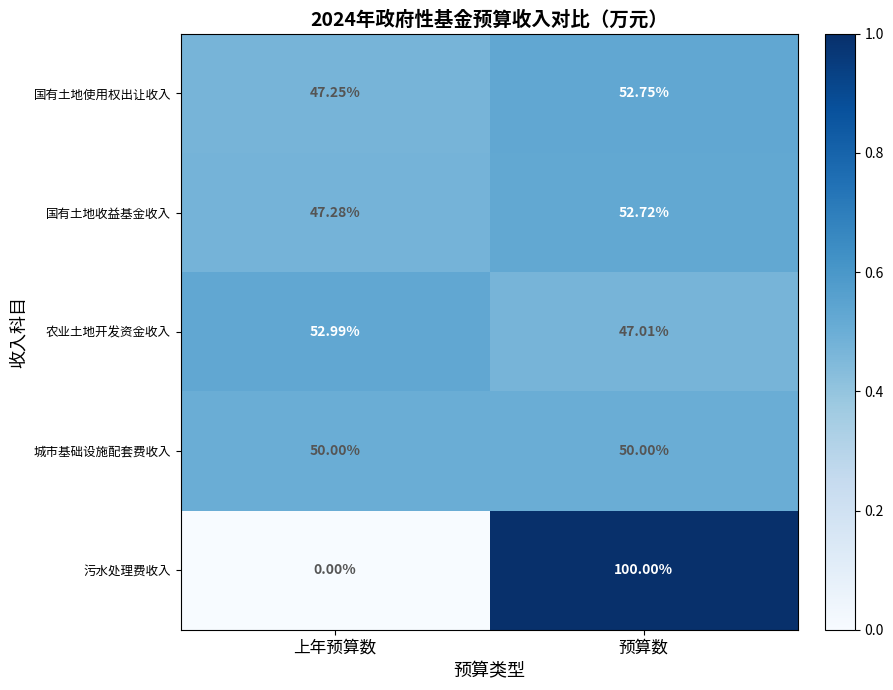

Which category has the highest value in the 国有土地收益基金收入 series?

预算数